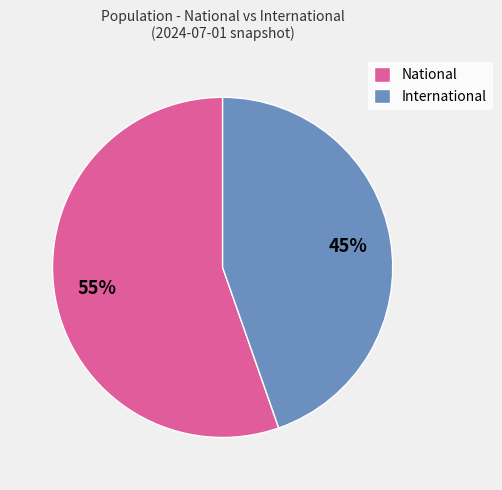

Which category accounts for the majority?

National